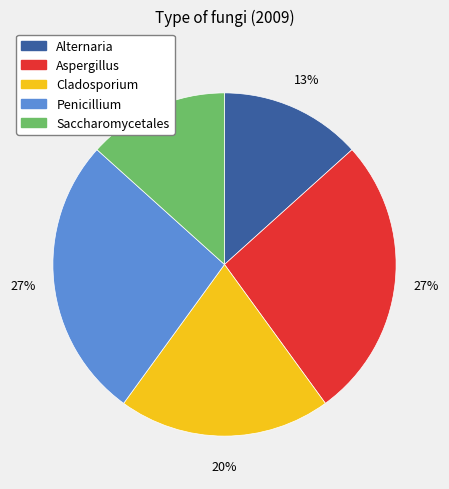

Is it true that Alternaria is 8% of the pie?

False